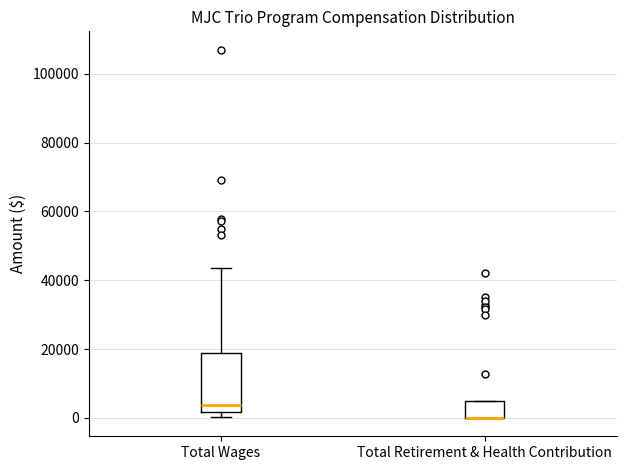

Reading left to right, read every box against the y-axis: the position of its median line, the range the box covers, and the ends of its whiskers. The values are not printed on the chart, so give them approximately, as read against the axis.

Total Wages: median 4000, box 2000 to 18000, whiskers 0 to 44000
Total Retirement & Health Contribution: median 0 (drawn on the box's lower edge), box 0 to 6000, whiskers 0 to 6000